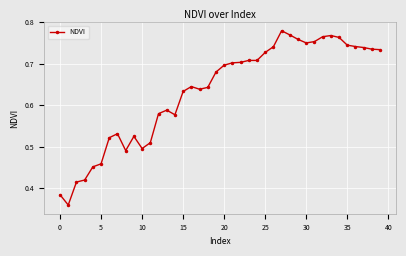

What is the sum of all values?

25.3